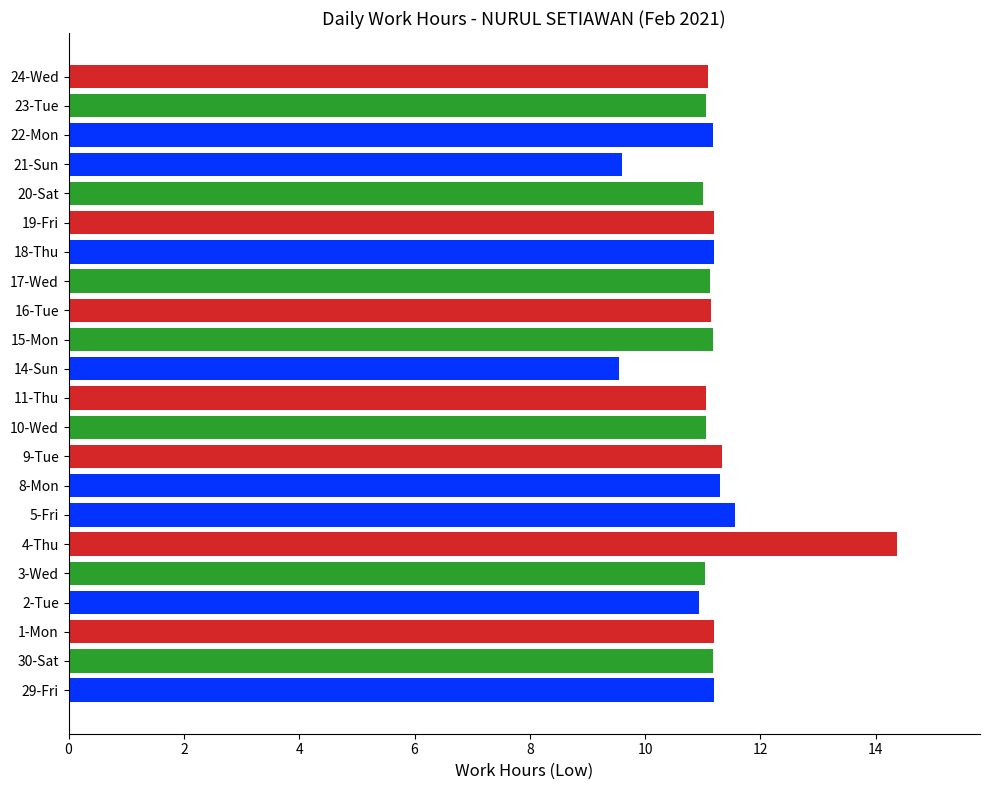

True or false: the data shows 4.5 at 2-Tue.

False